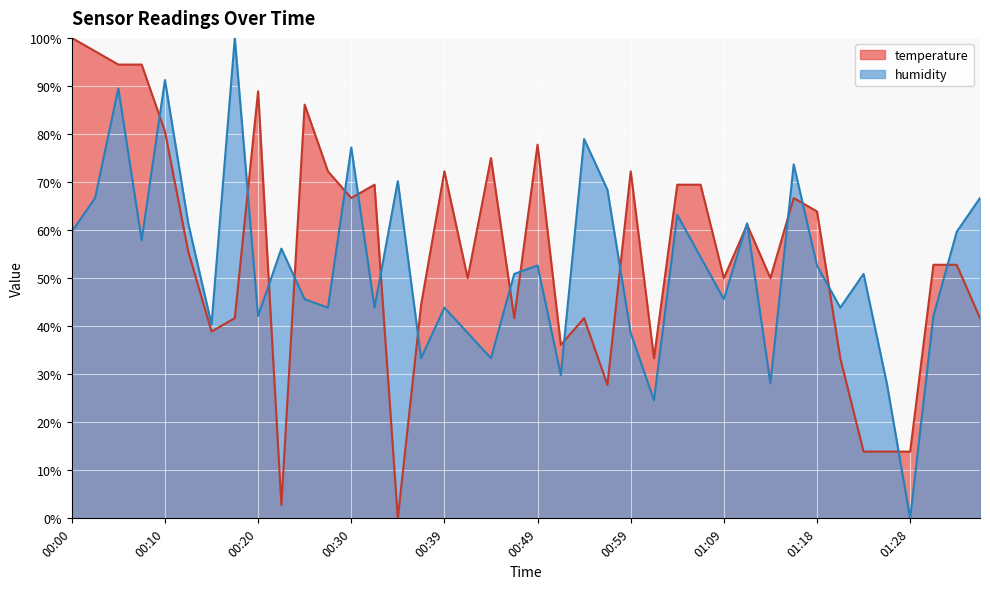

The value of temperature at 00:08 is 94.4. True or false?

True